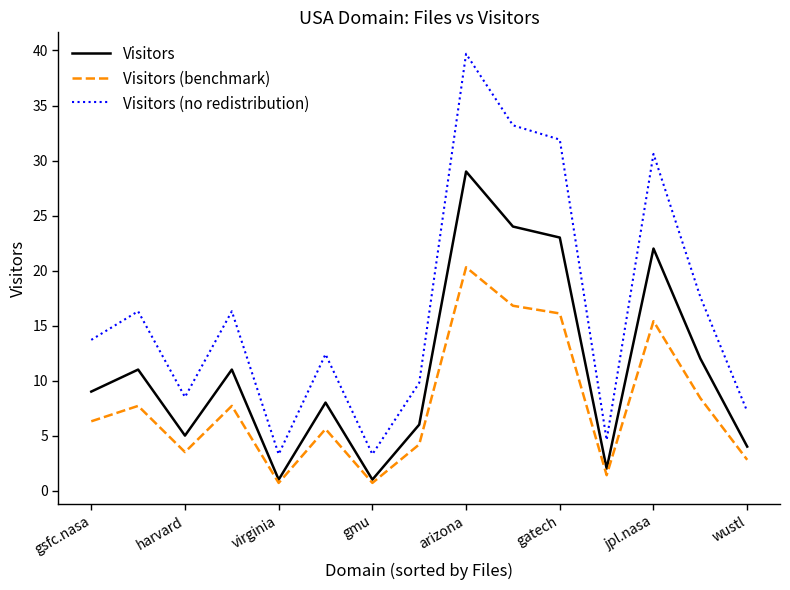

True or false: Visitors (no redistribution) and Visitors cross at least once.

False